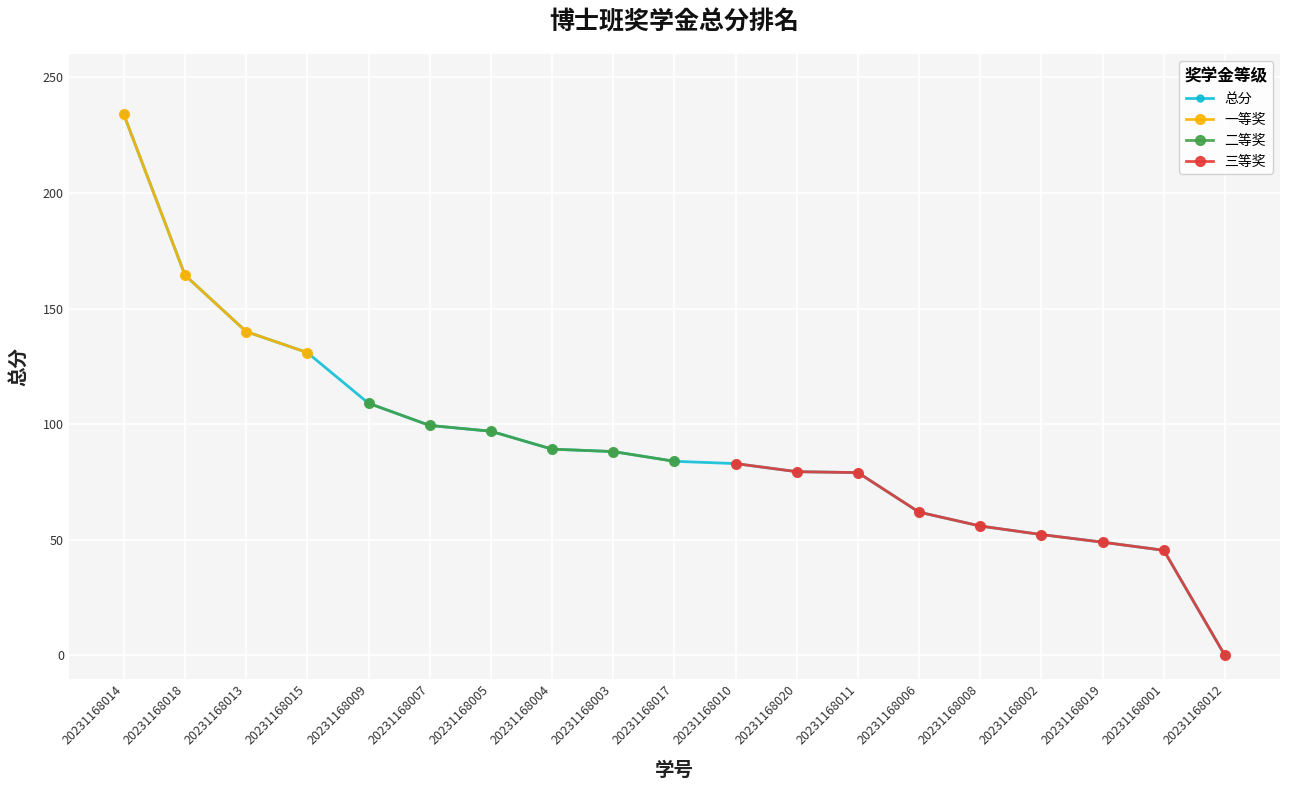

How many values are below 84?

9